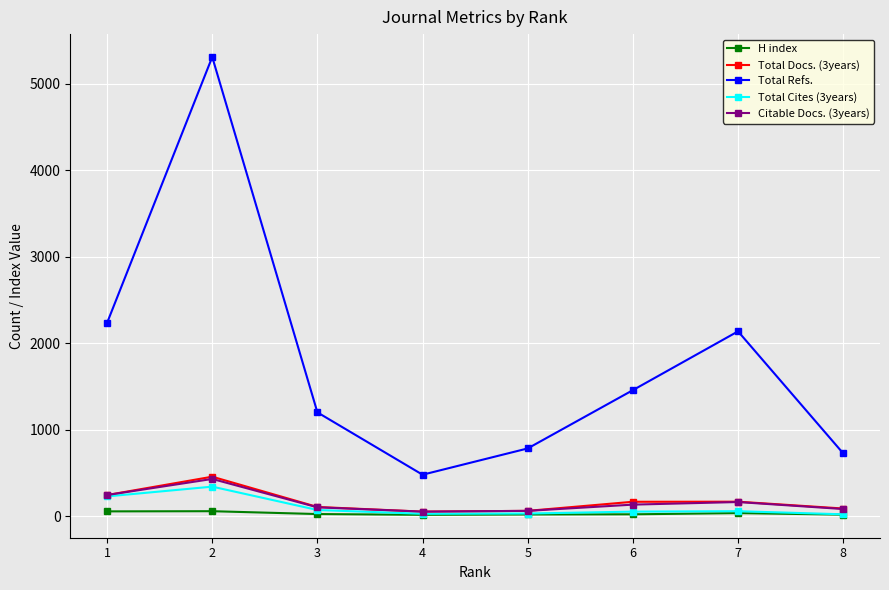

True or false: Total Refs. and Total Cites (3years) cross at least once.

False